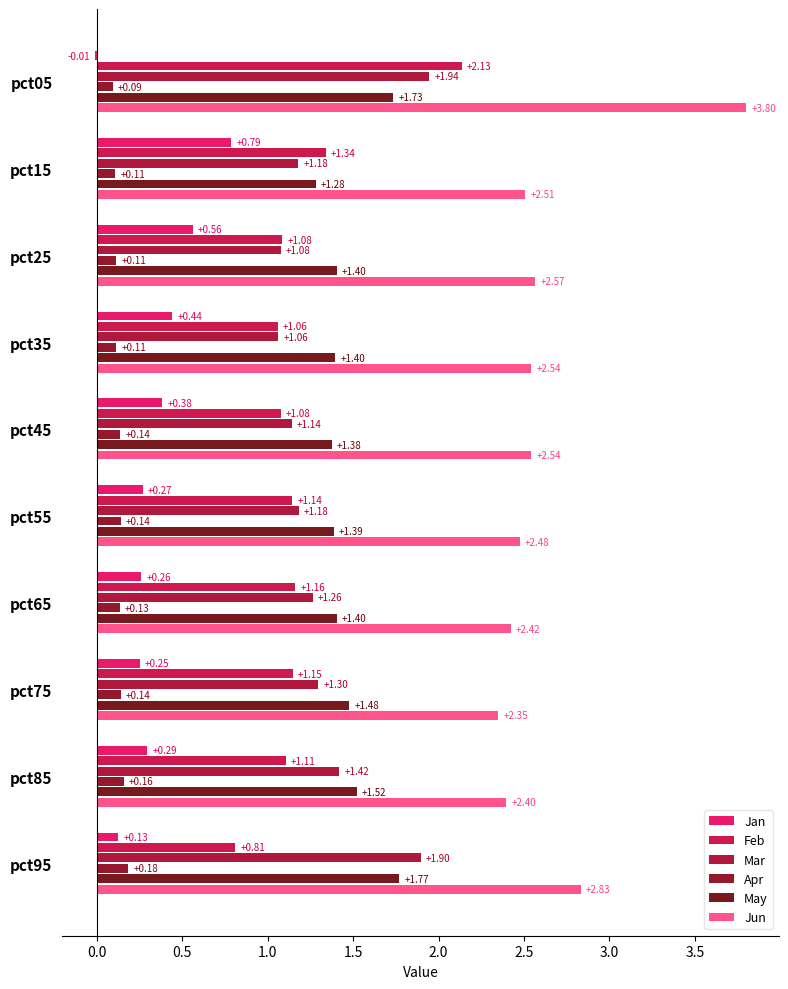

How many values in Jan are above zero?

9